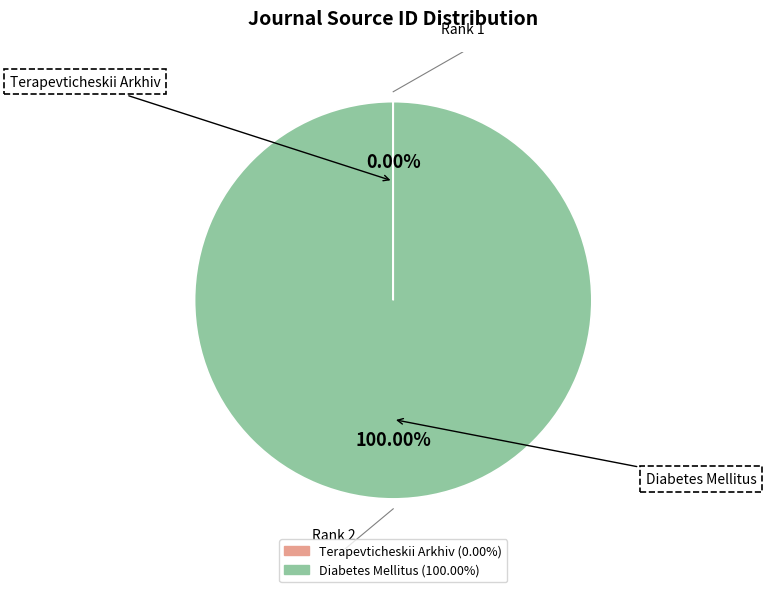

Which slice is the largest?

Diabetes Mellitus